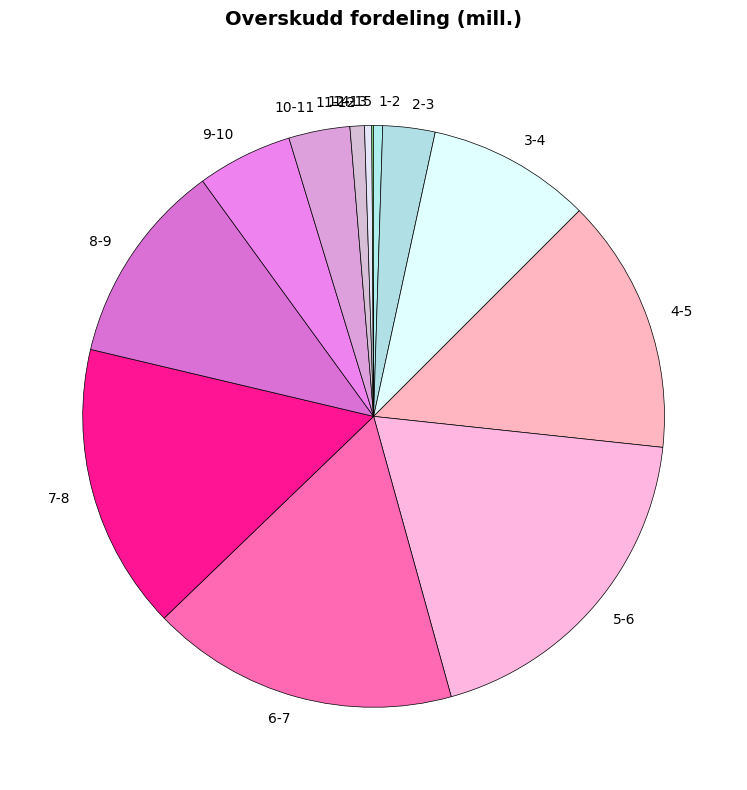

Does any single category account for the majority?

No